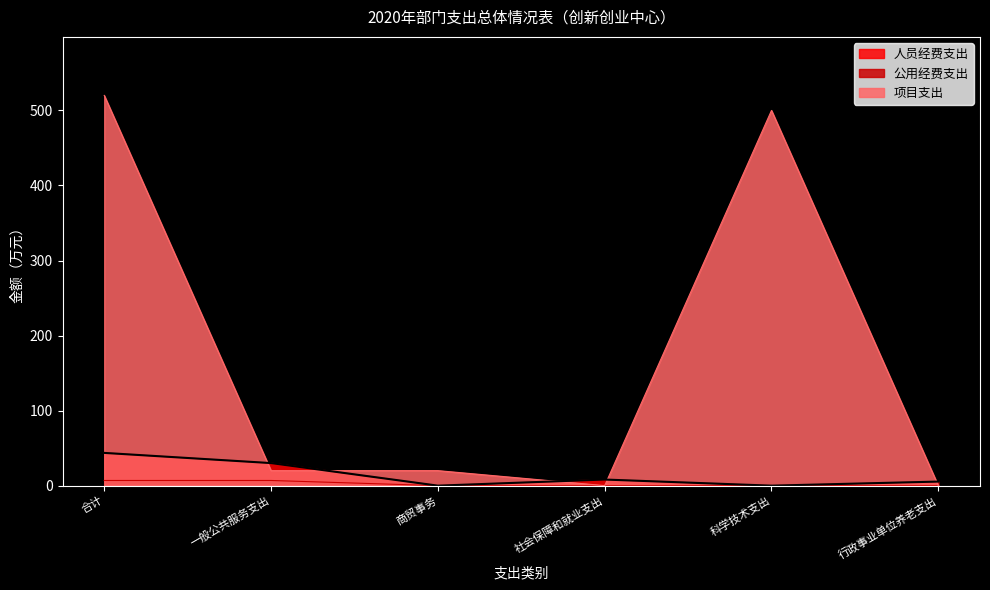

True or false: 公用经费支出 and 人员经费支出 intersect in this chart.

False